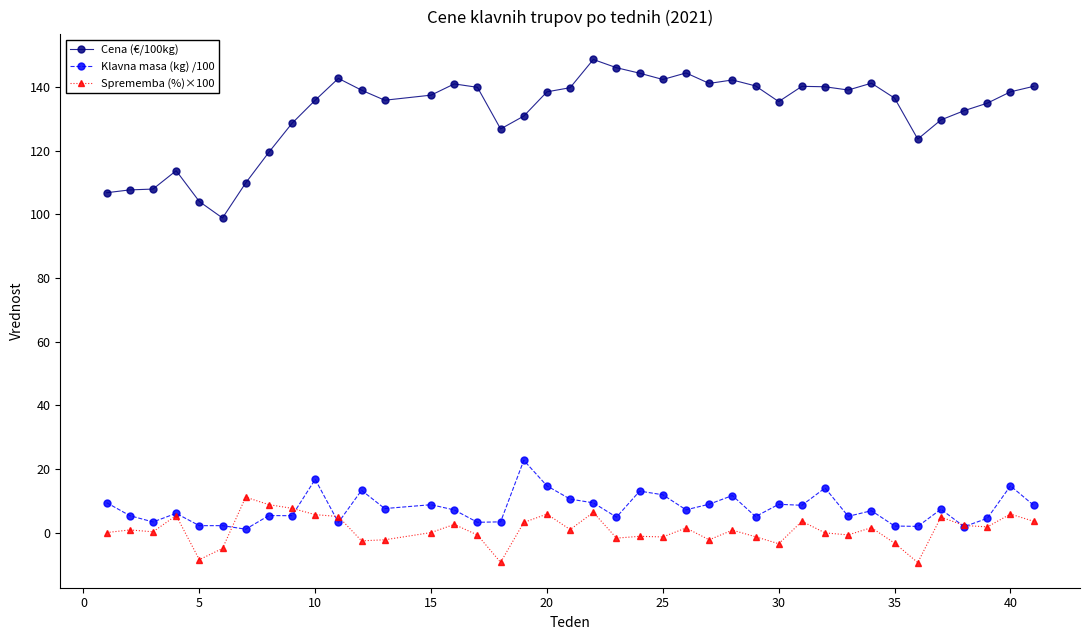

What is the maximum value for Sprememba (%)×100?

11.1